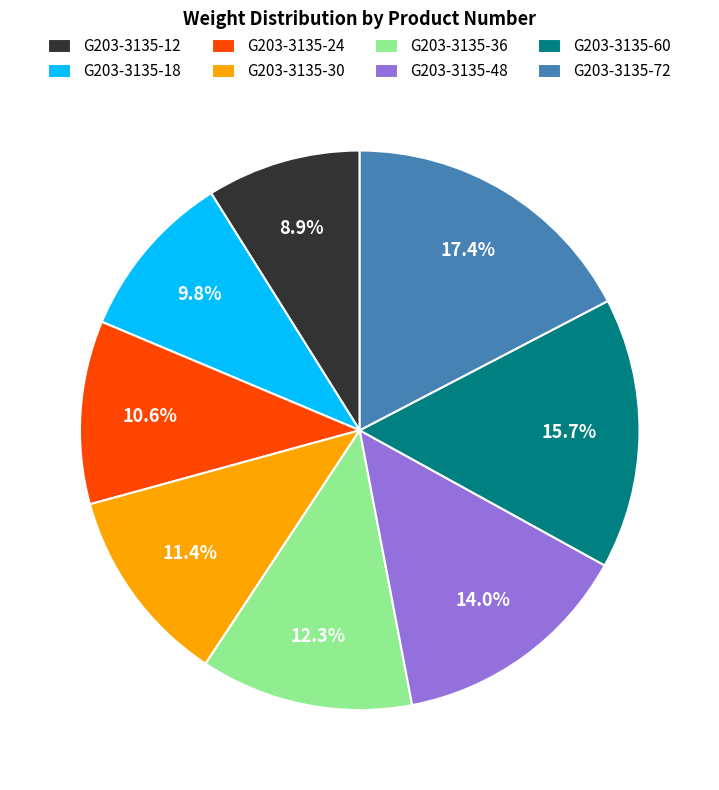

Rank the categories by value from highest to lowest.

G203-3135-72, G203-3135-60, G203-3135-48, G203-3135-36, G203-3135-30, G203-3135-24, G203-3135-18, G203-3135-12